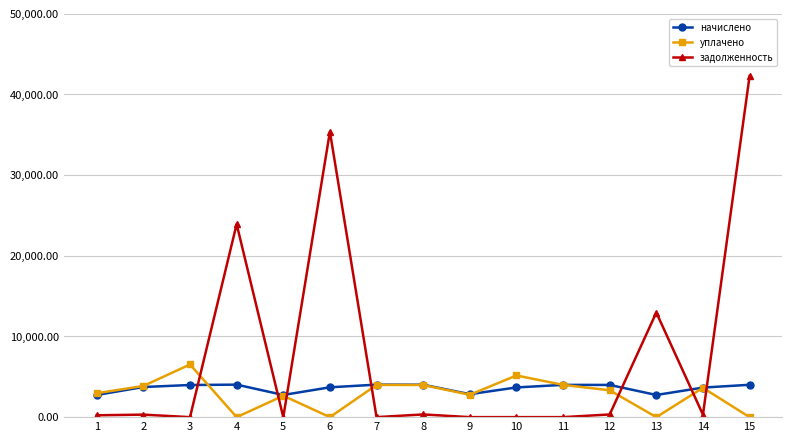

Rank the series by their maximum value, from lowest to highest.

начислено, уплачено, задолженность